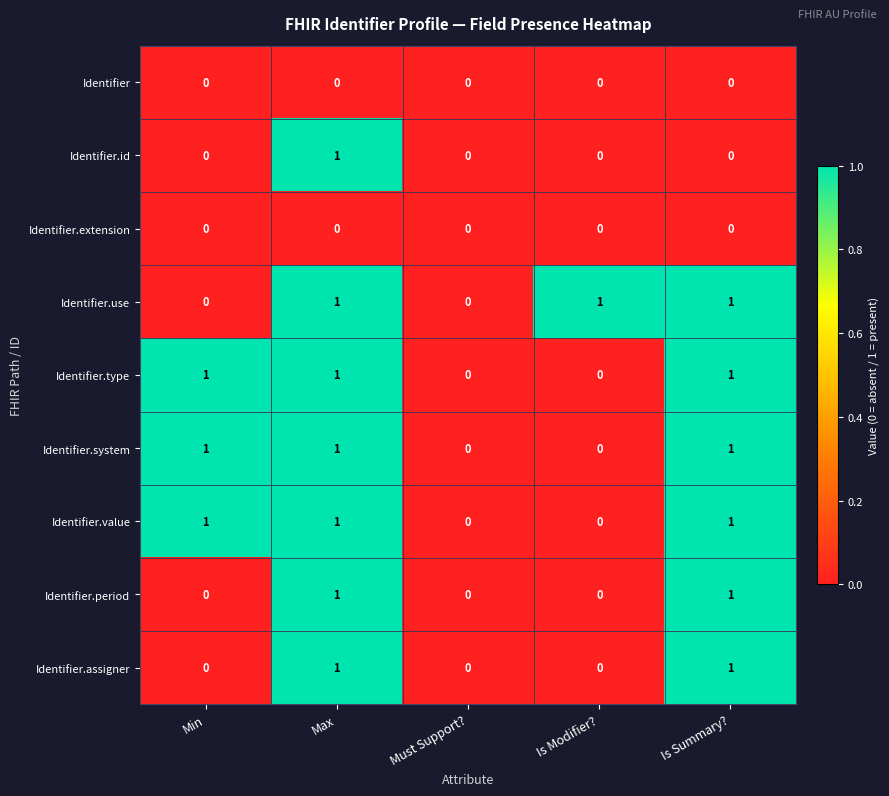

How many Identifier.period values are between 0 and 1?

5